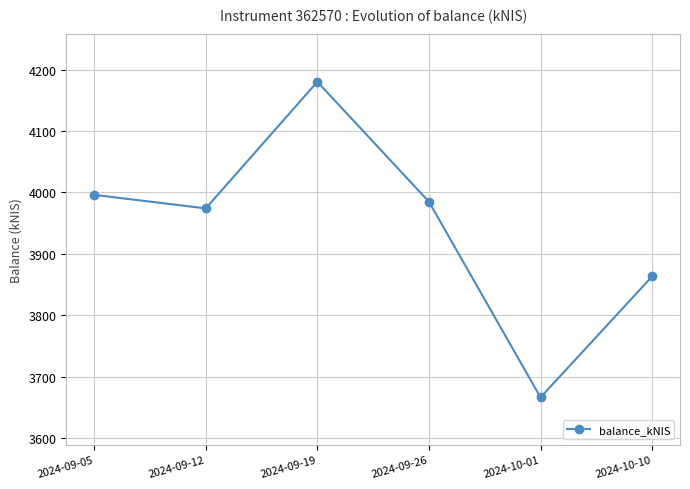

What is the label of the 2nd point from the left?

2024-09-12